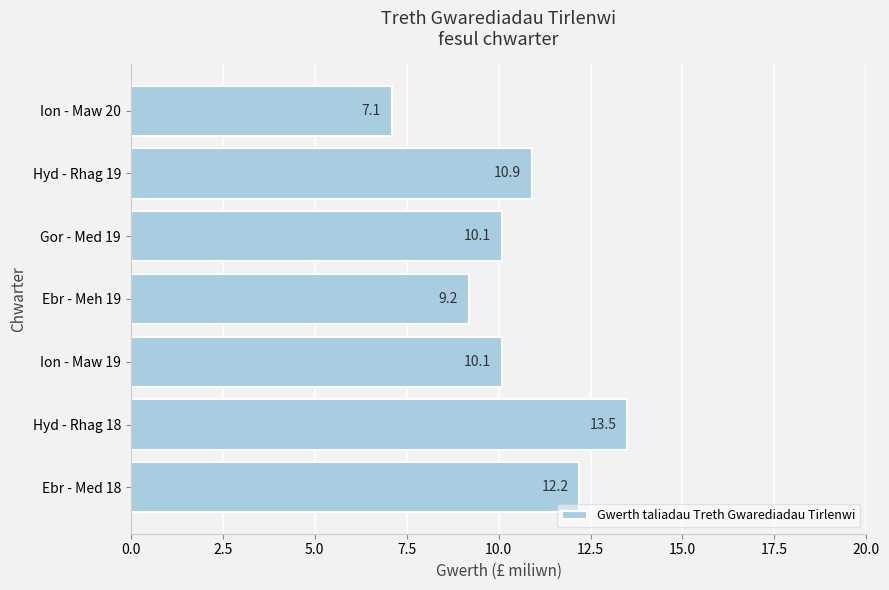

How many distinct data groups are displayed?

1